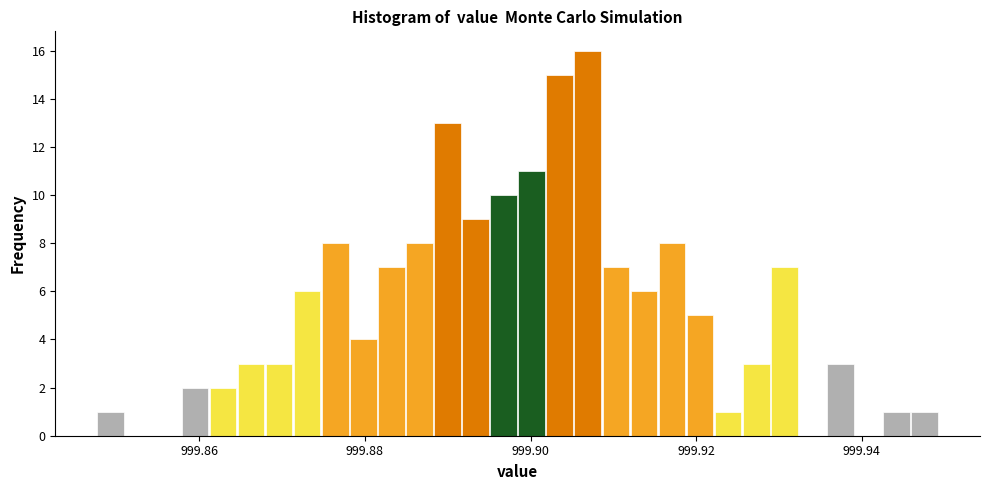

Read against the x-axis, roughly where is the centre of the tallest bar?

999.906